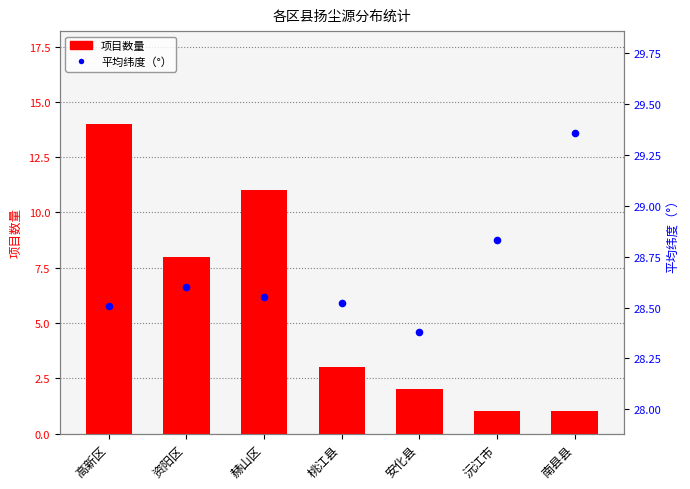

Which series has the largest total across all categories?

平均纬度